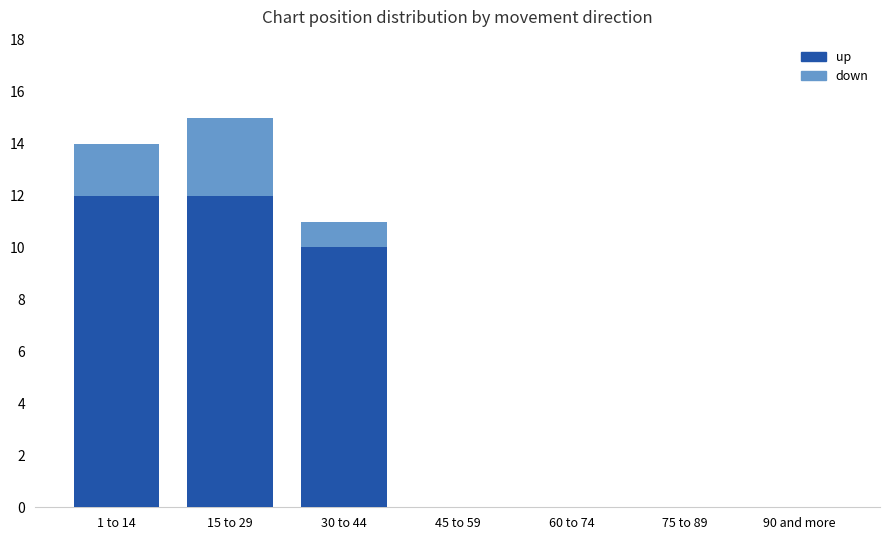

Does the chart contain stacked bars?

Yes